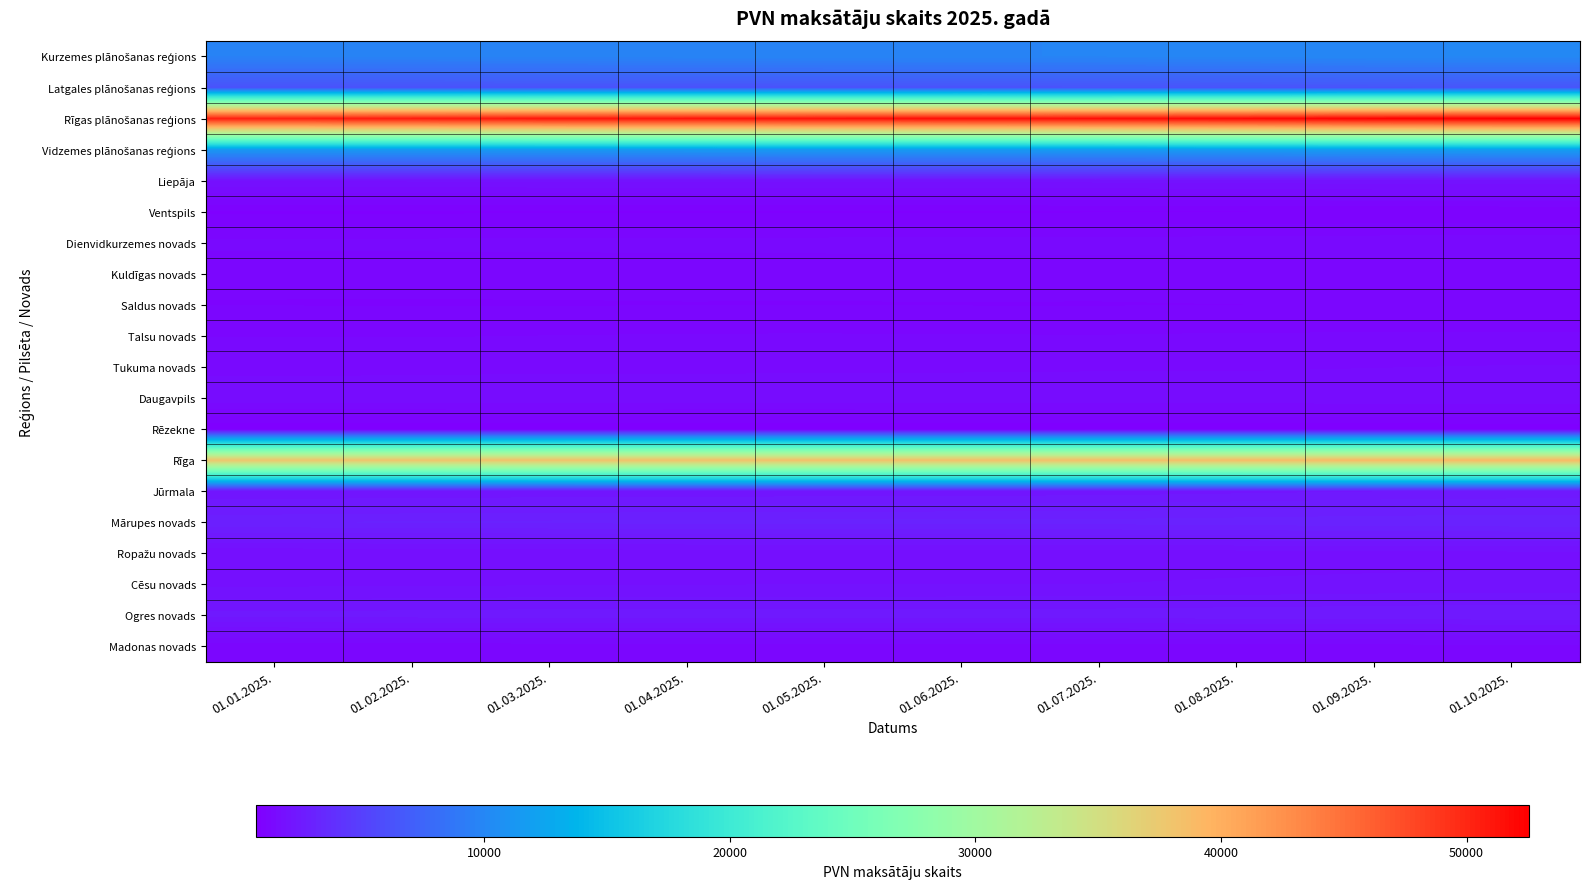

Count the number of data series in this chart.

20